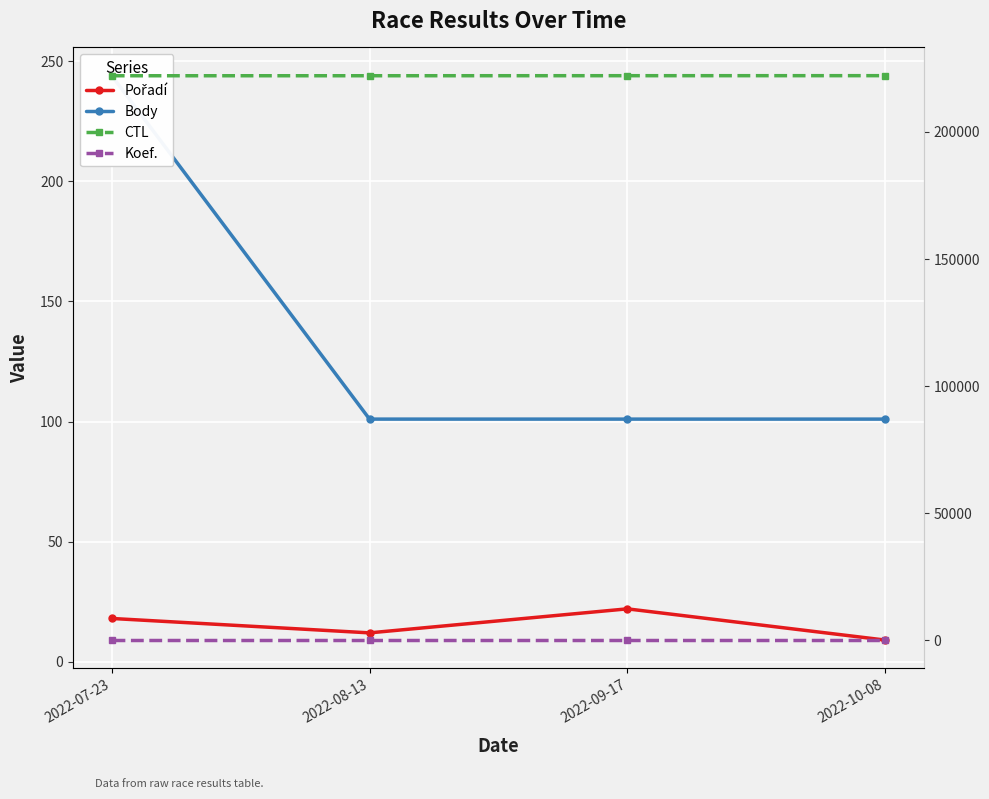

What is the minimum value shown in the chart?

1